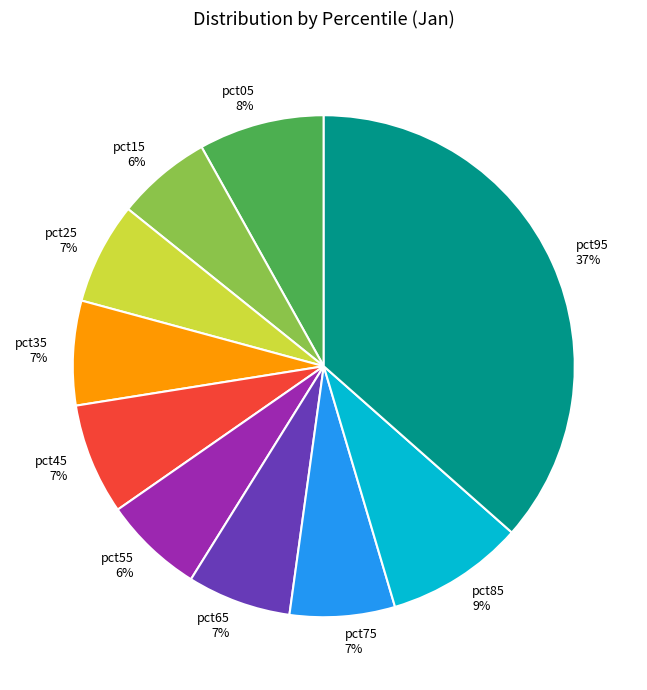

How many slices are in this pie chart?

10